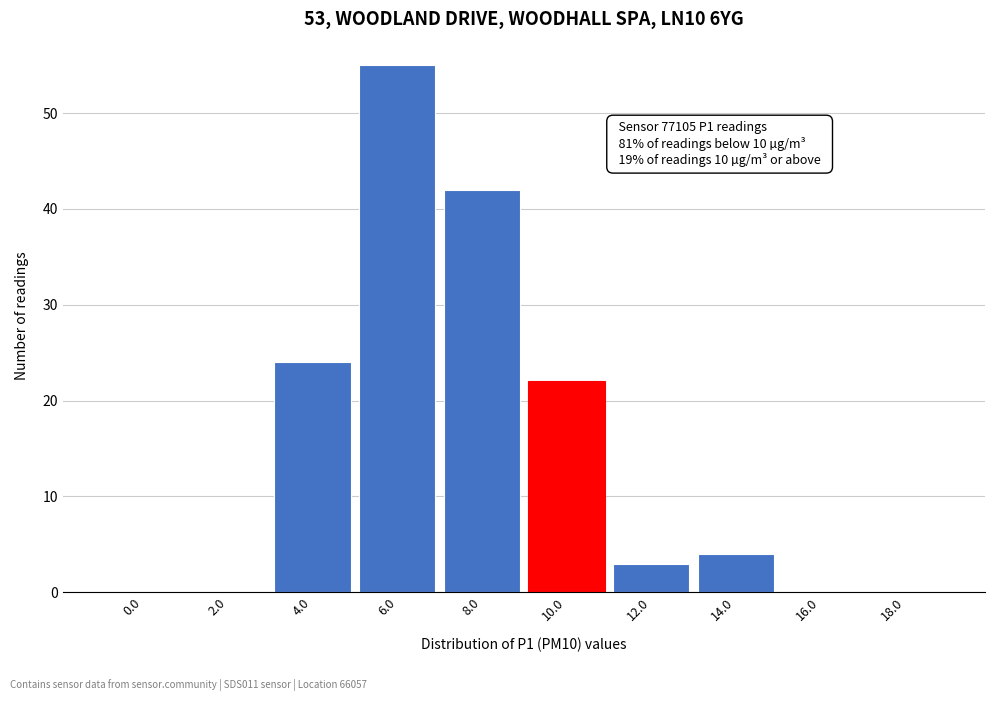

Reading left to right, transcribe all the data shown in this chart.

0.0=0	2.0=0	4.0=24	6.0=55	8.0=42	10.0=22	12.0=3	14.0=4	16.0=0	18.0=0